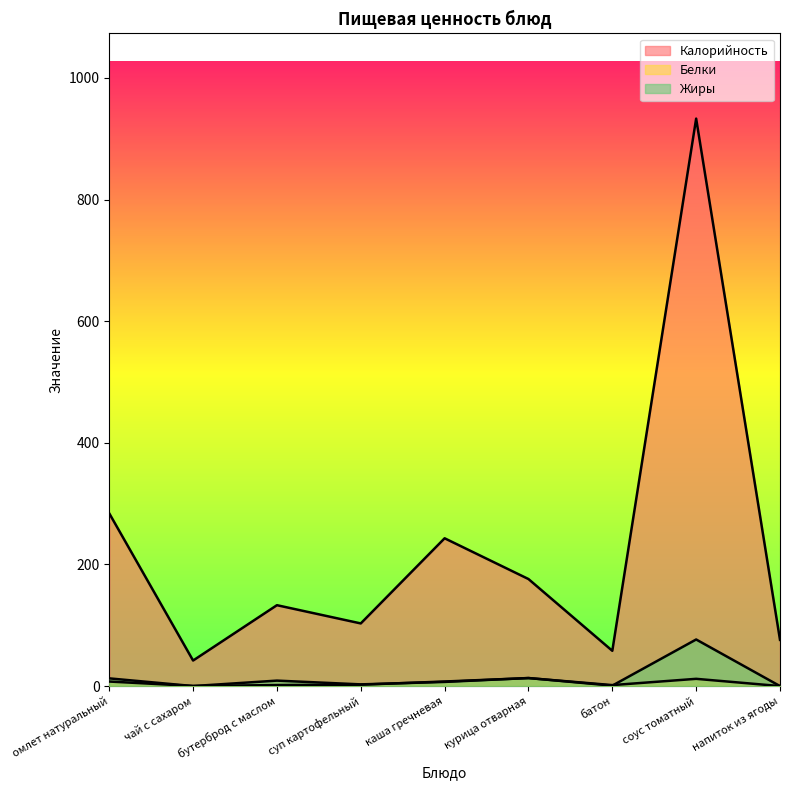

What is the value of the Белки point at the 3rd from the left?

1.7